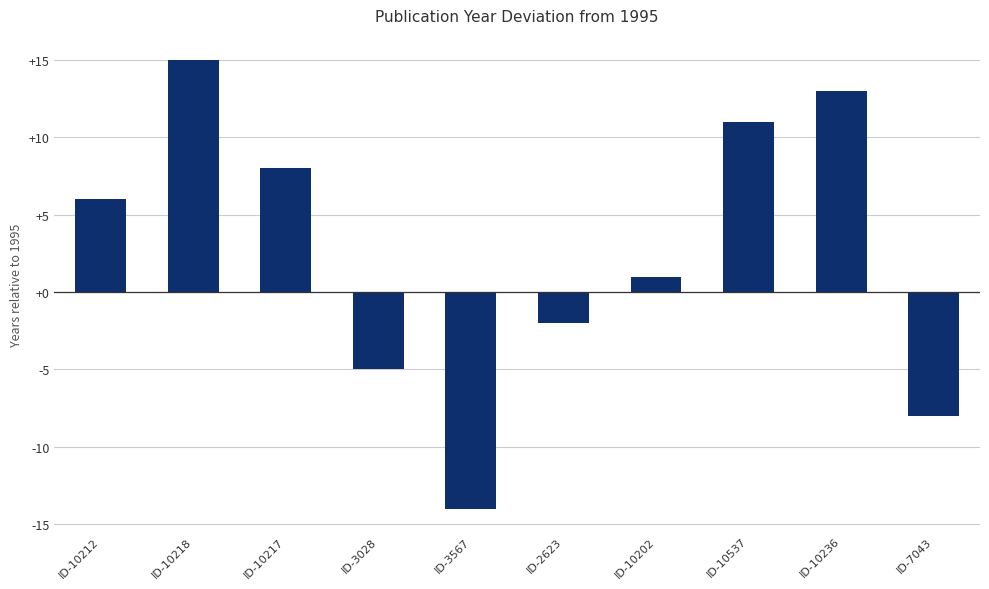

How many distinct data groups are displayed?

1